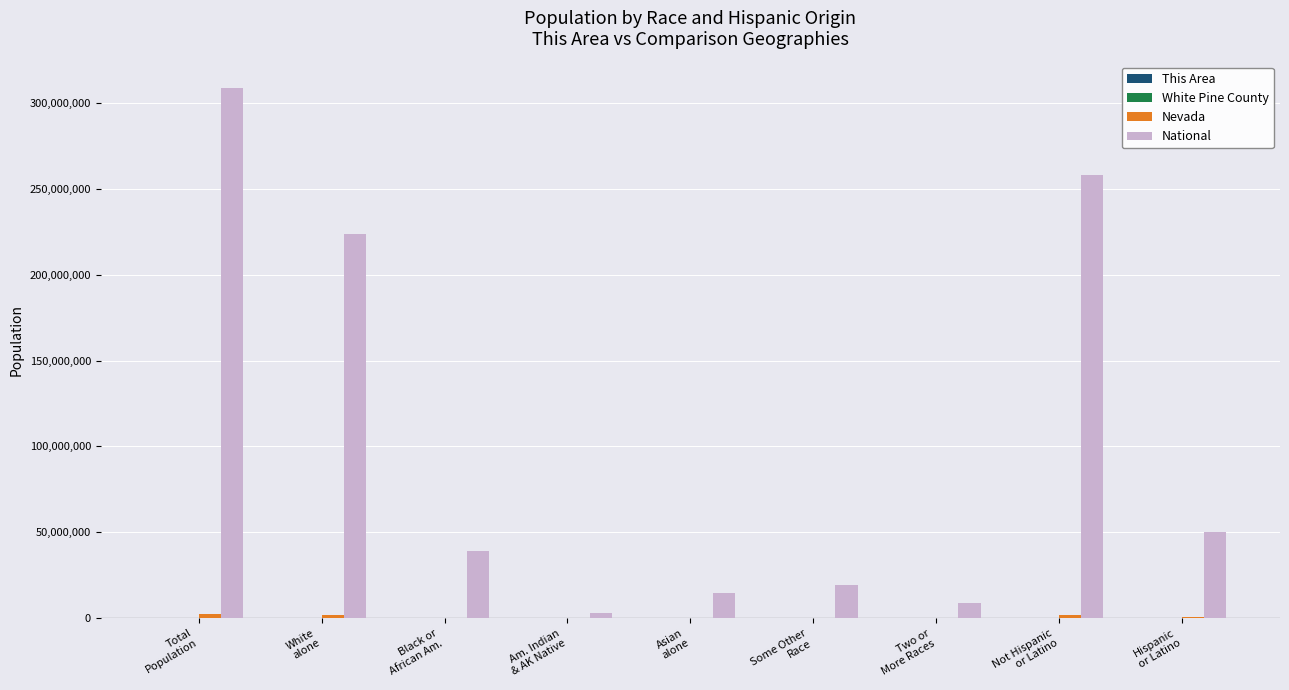

What is the greatest value displayed?

308745538